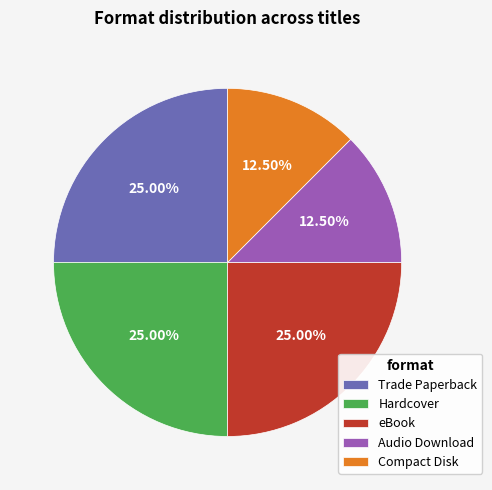

Approximately how many times larger is the value at Trade Paperback compared to Compact Disk?

2.0